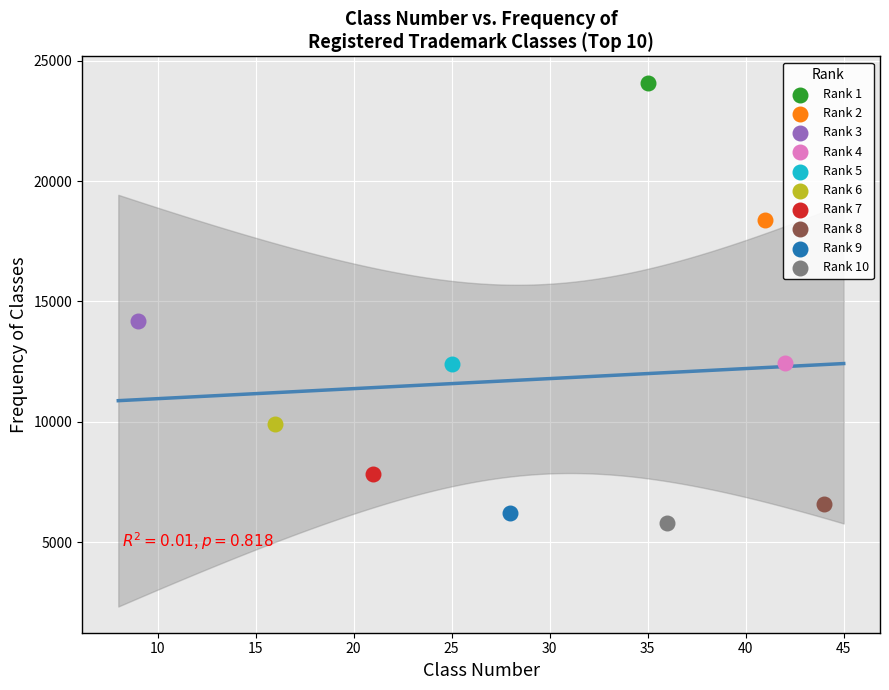

What are all the series names shown in the legend?

Rank 1, Rank 2, Rank 3, Rank 4, Rank 5, Rank 6, Rank 7, Rank 8, Rank 9, Rank 10